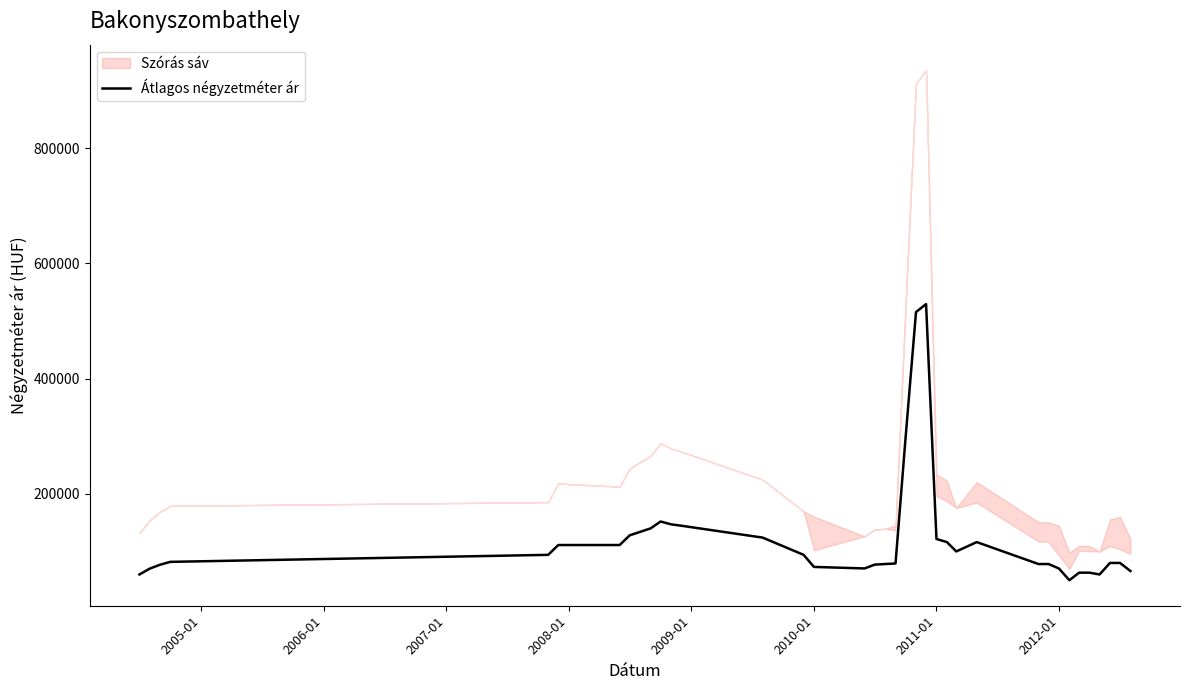

What is the difference between the maximum and minimum values?

479433